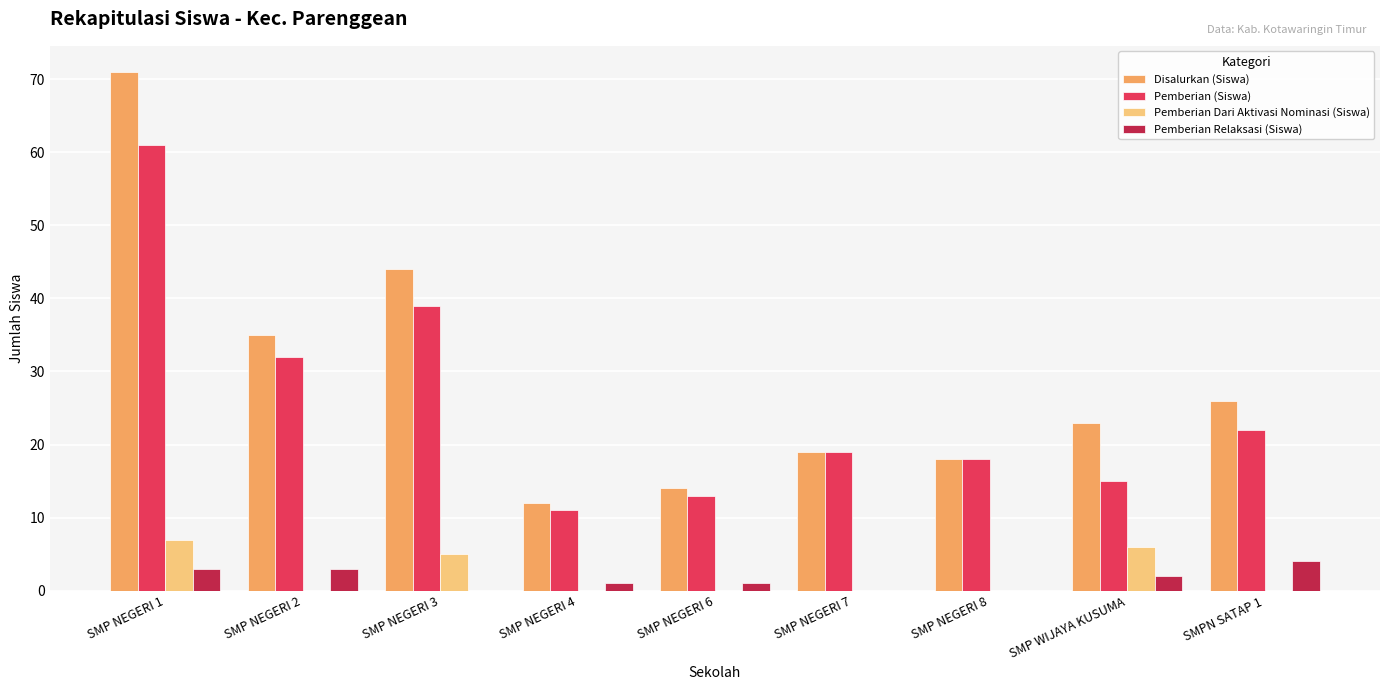

Is it true that Disalurkan (Siswa) equals 34 at SMP NEGERI 7?

False